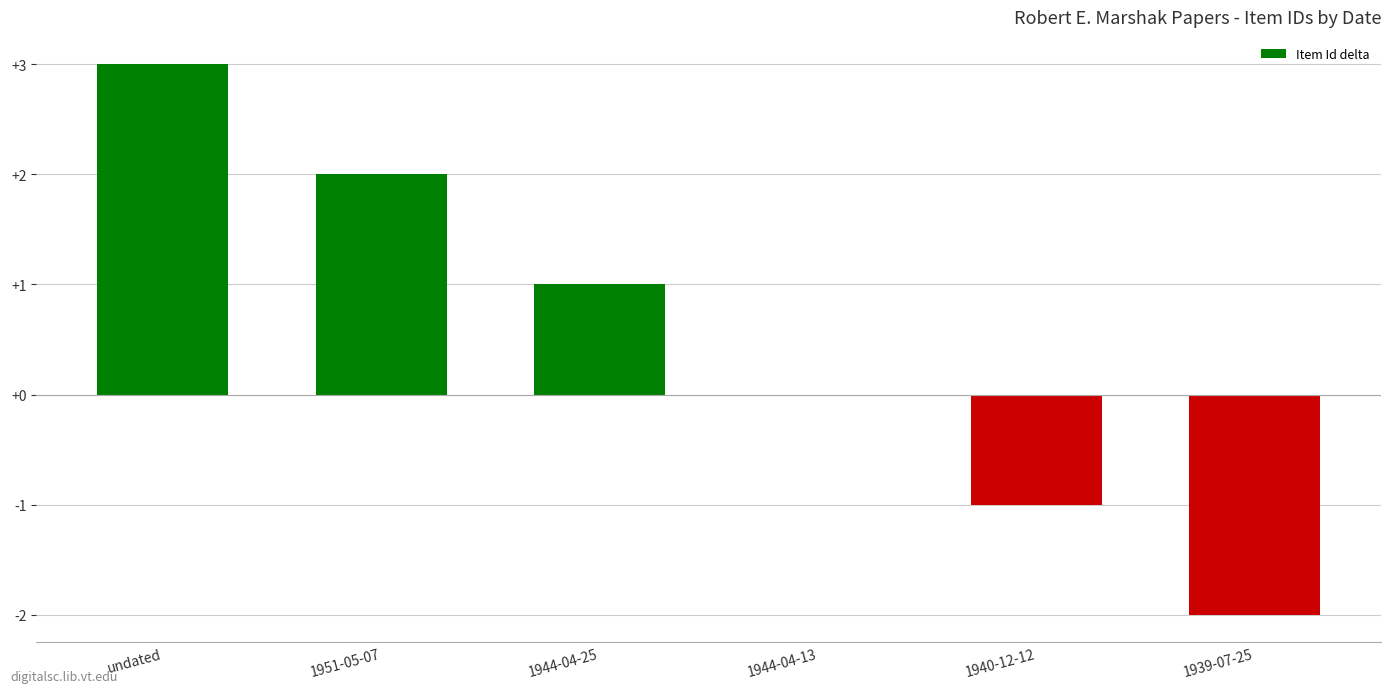

What is the change in value from 1951-05-07 to 1944-04-13?

-2